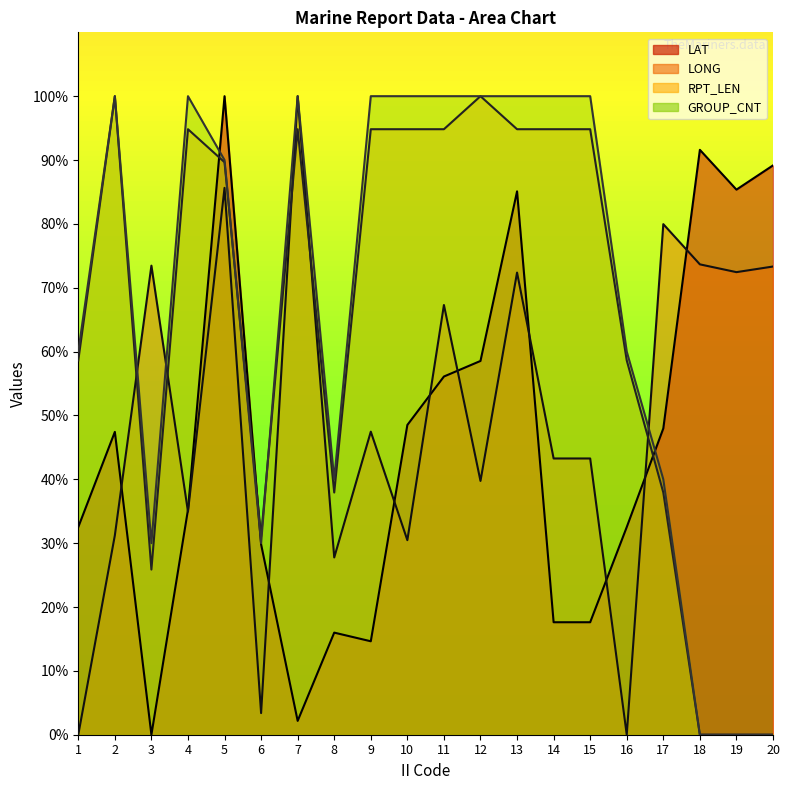

Reading left to right, extract all data points from this chart.

LAT: 1=32.5	2=47.4	3=0.0	4=35.2	5=100.0	6=29.8	7=2.2	8=16.0	9=14.6	10=48.5	11=56.1	12=58.5	13=85.1	14=17.6	15=17.6	16=32.5	17=48.0	18=91.6	19=85.4	20=89.2
LONG: 1=0.0	2=31.2	3=73.5	4=34.9	5=85.6	6=3.4	7=100.0	8=27.8	9=47.5	10=30.5	11=67.3	12=39.7	13=72.4	14=43.3	15=43.3	16=0.0	17=80.0	18=73.7	19=72.4	20=73.3
RPT_LEN: 1=58.6	2=100.0	3=25.9	4=94.8	5=89.7	6=31.0	7=94.8	8=37.9	9=94.8	10=94.8	11=94.8	12=100.0	13=94.8	14=94.8	15=94.8	16=58.6	17=37.9	18=0.0	19=0.0	20=0.0
GROUP_CNT: 1=60.0	2=100.0	3=30.0	4=100.0	5=90.0	6=30.0	7=100.0	8=40.0	9=100.0	10=100.0	11=100.0	12=100.0	13=100.0	14=100.0	15=100.0	16=60.0	17=40.0	18=0.0	19=0.0	20=0.0